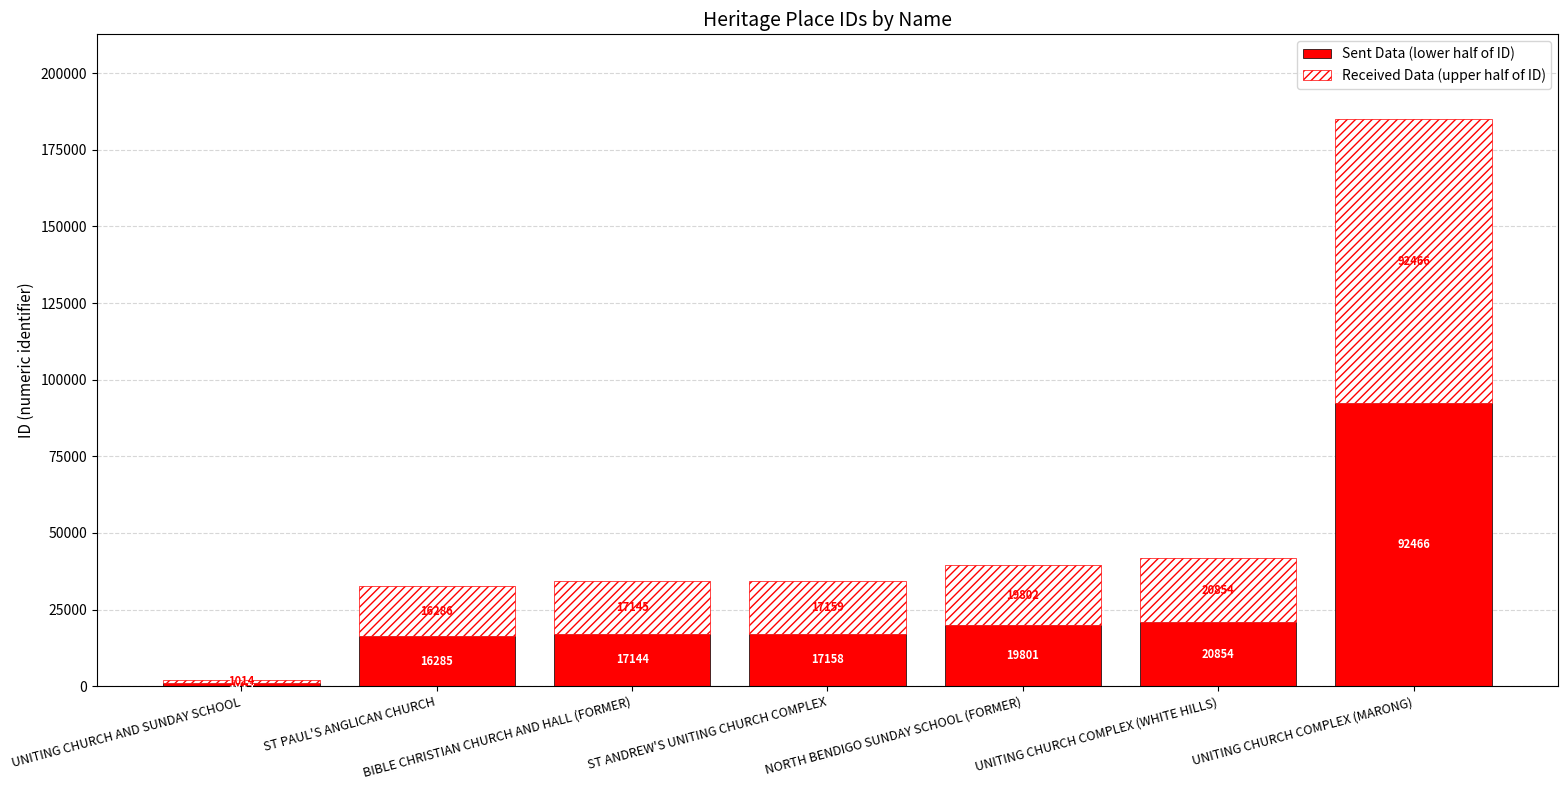

At which category is the sum across all series the highest?

UNITING CHURCH COMPLEX (MARONG)